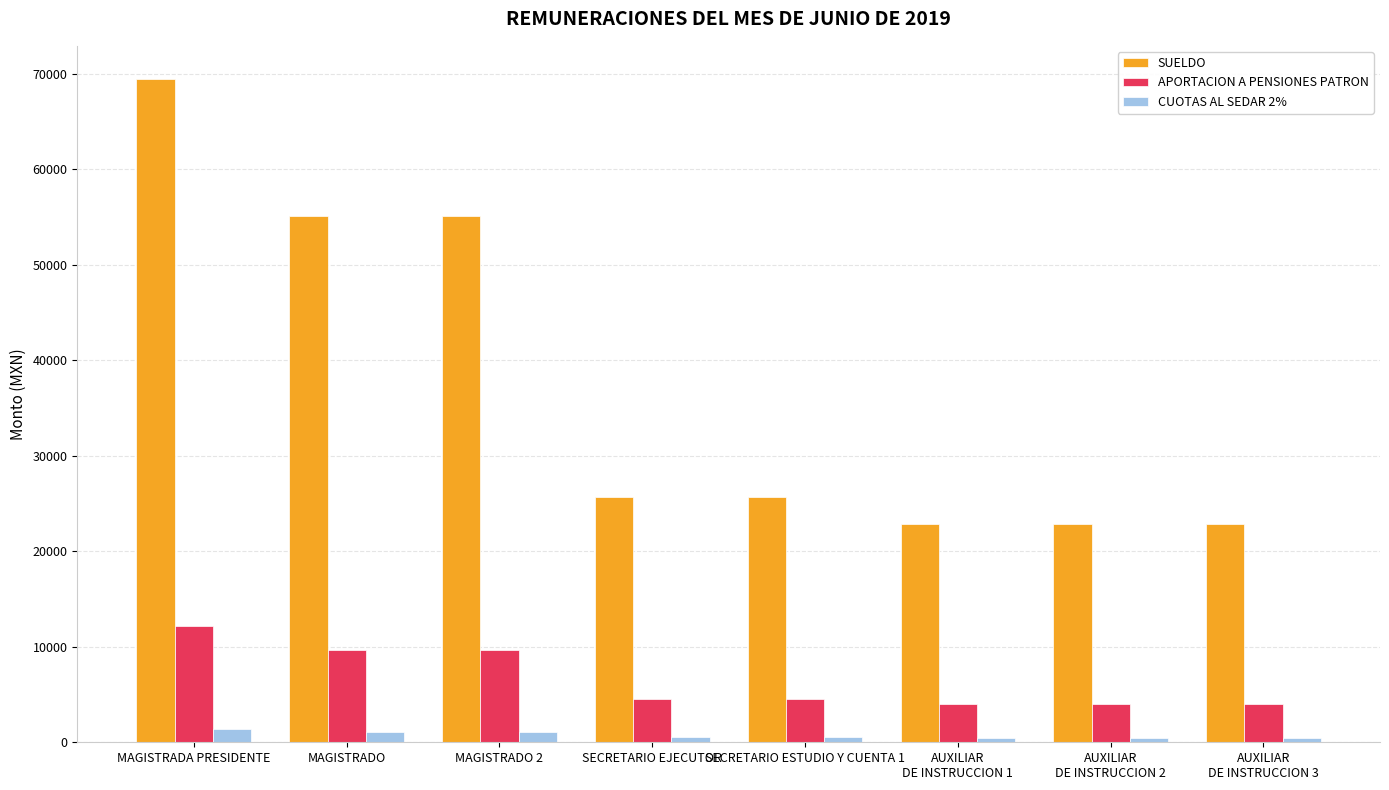

How many bars are there in total?

24